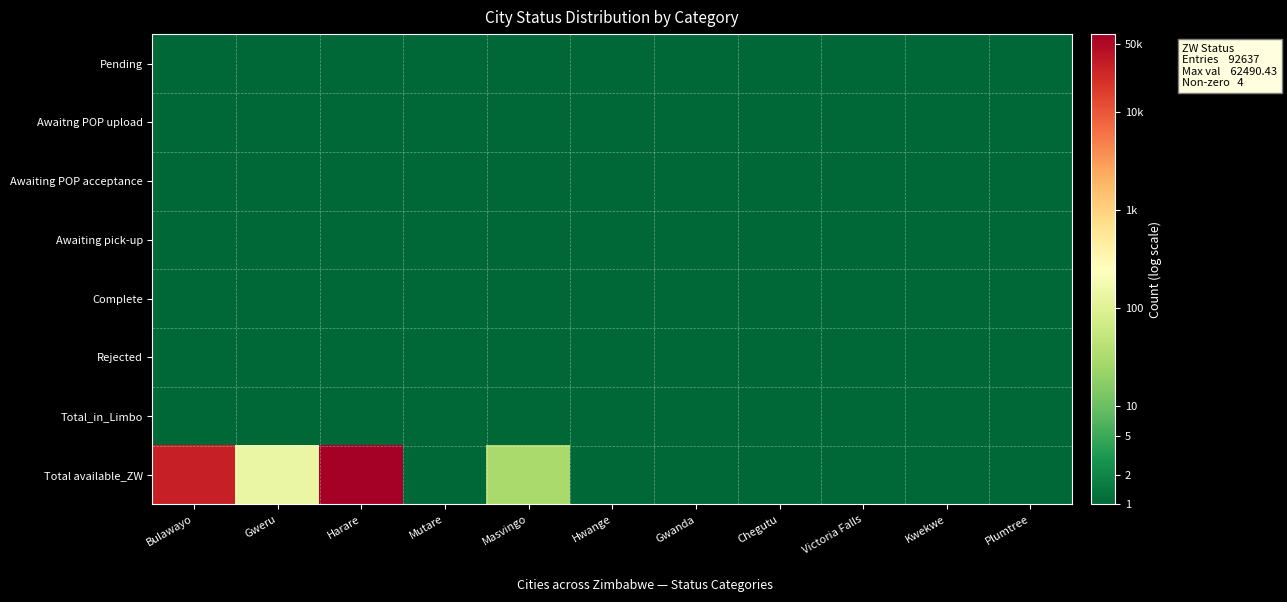

Reading left to right, list all the values displayed in this chart.

Pending: Bulawayo=1.0	Gweru=1.0	Harare=1.0	Mutare=1.0	Masvingo=1.0	Hwange=1.0	Gwanda=1.0	Chegutu=1.0	Victoria Falls=1.0	Kwekwe=1.0	Plumtree=1.0
Awaitng POP upload: Bulawayo=1.0	Gweru=1.0	Harare=1.0	Mutare=1.0	Masvingo=1.0	Hwange=1.0	Gwanda=1.0	Chegutu=1.0	Victoria Falls=1.0	Kwekwe=1.0	Plumtree=1.0
Awaiting POP acceptance: Bulawayo=1.0	Gweru=1.0	Harare=1.0	Mutare=1.0	Masvingo=1.0	Hwange=1.0	Gwanda=1.0	Chegutu=1.0	Victoria Falls=1.0	Kwekwe=1.0	Plumtree=1.0
Awaiting pick-up: Bulawayo=1.0	Gweru=1.0	Harare=1.0	Mutare=1.0	Masvingo=1.0	Hwange=1.0	Gwanda=1.0	Chegutu=1.0	Victoria Falls=1.0	Kwekwe=1.0	Plumtree=1.0
Complete: Bulawayo=1.0	Gweru=1.0	Harare=1.0	Mutare=1.0	Masvingo=1.0	Hwange=1.0	Gwanda=1.0	Chegutu=1.0	Victoria Falls=1.0	Kwekwe=1.0	Plumtree=1.0
Rejected: Bulawayo=1.0	Gweru=1.0	Harare=1.0	Mutare=1.0	Masvingo=1.0	Hwange=1.0	Gwanda=1.0	Chegutu=1.0	Victoria Falls=1.0	Kwekwe=1.0	Plumtree=1.0
Total_in_Limbo: Bulawayo=1.0	Gweru=1.0	Harare=1.0	Mutare=1.0	Masvingo=1.0	Hwange=1.0	Gwanda=1.0	Chegutu=1.0	Victoria Falls=1.0	Kwekwe=1.0	Plumtree=1.0
Total available_ZW: Bulawayo=29981.8	Gweru=138.0	Harare=62491.4	Mutare=1.0	Masvingo=29.9	Hwange=1.0	Gwanda=1.0	Chegutu=1.0	Victoria Falls=1.0	Kwekwe=1.0	Plumtree=1.0